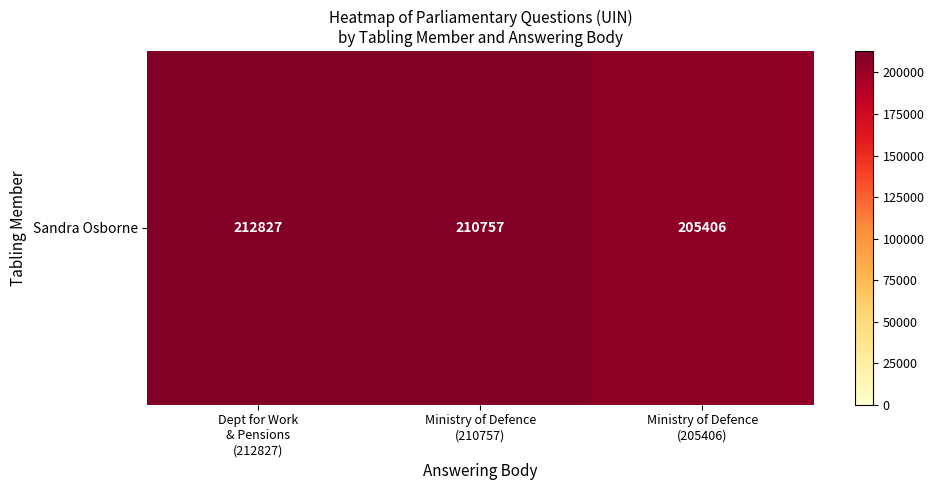

Count the number of values greater than 210757.

1